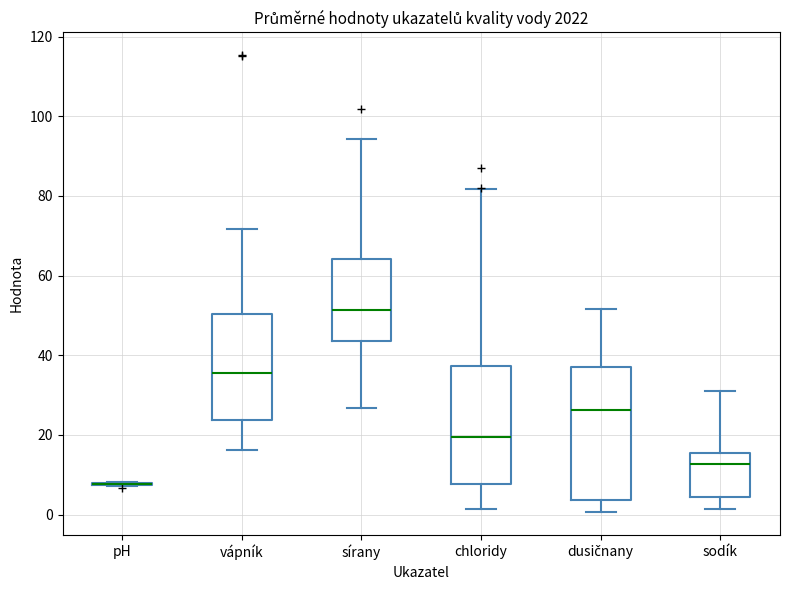

Comparing the boxes themselves (not the whiskers), which one is the tallest?

dusičnany